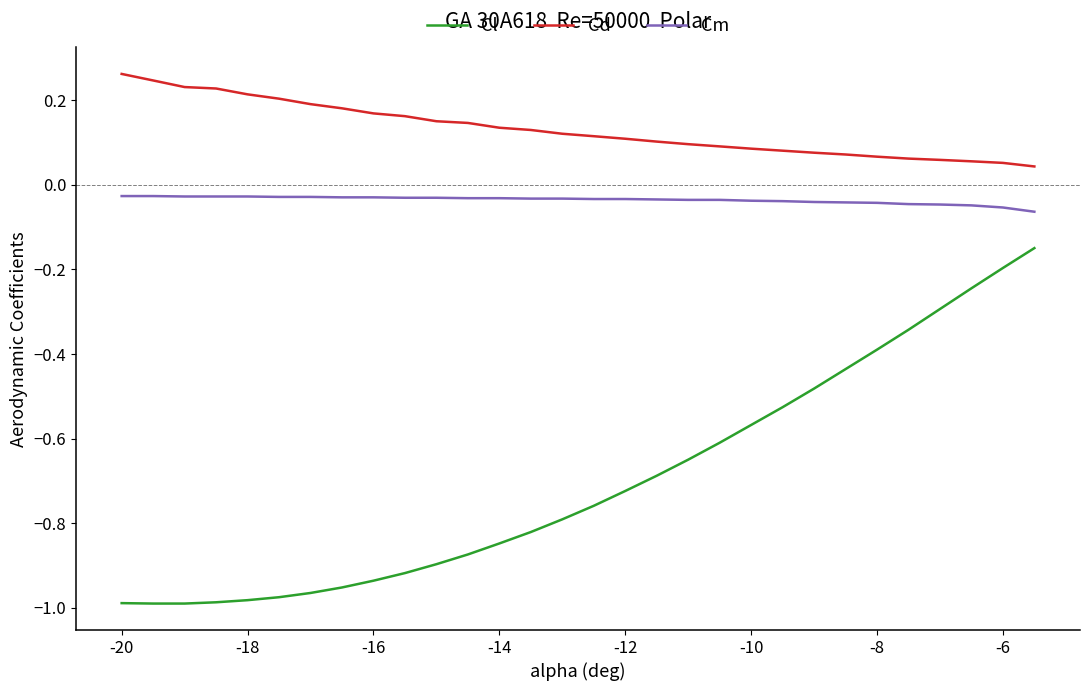

Which series has the largest range (max minus min)?

Cl